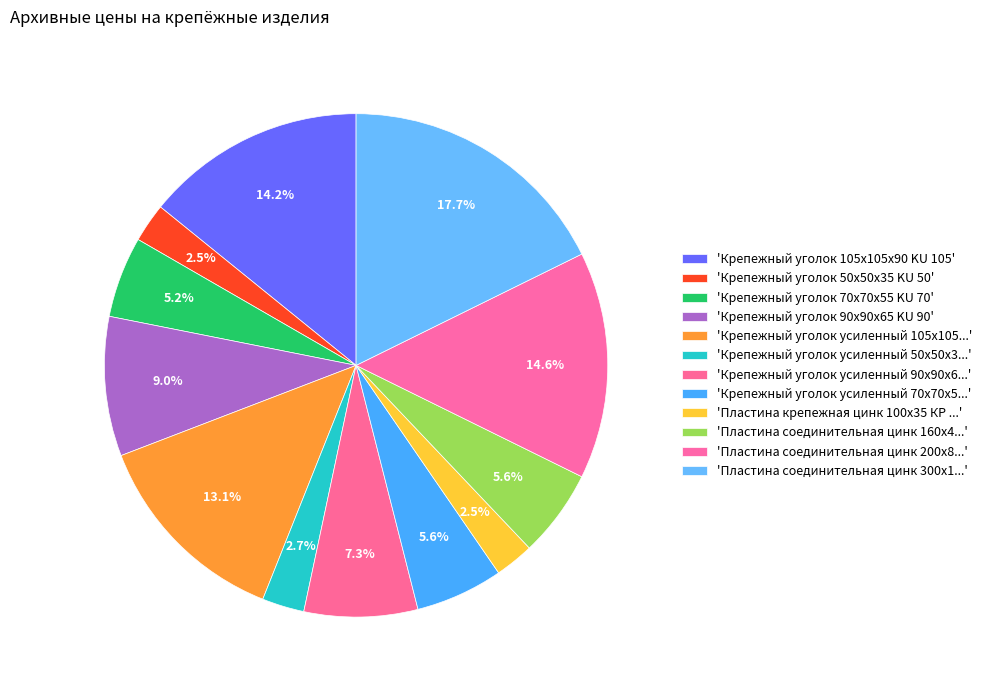

Which category has the smallest portion of the pie?

Крепежный уголок 50х50х35 KU 50